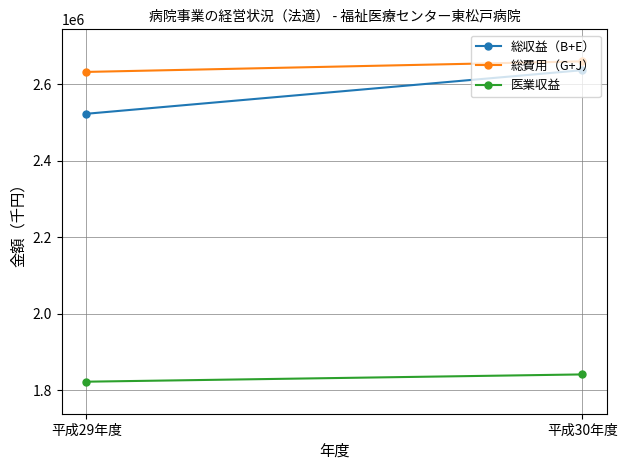

How many data points does each series have?

2